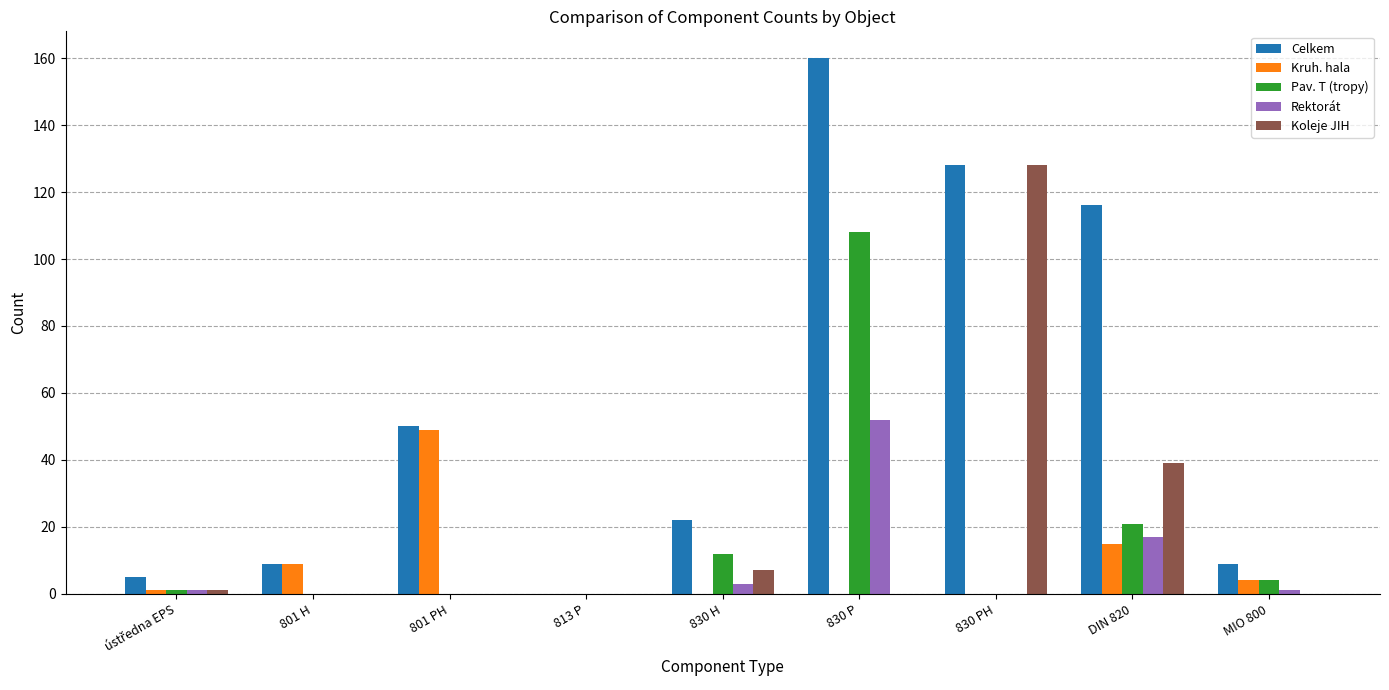

Which series has the largest total across all categories?

Celkem